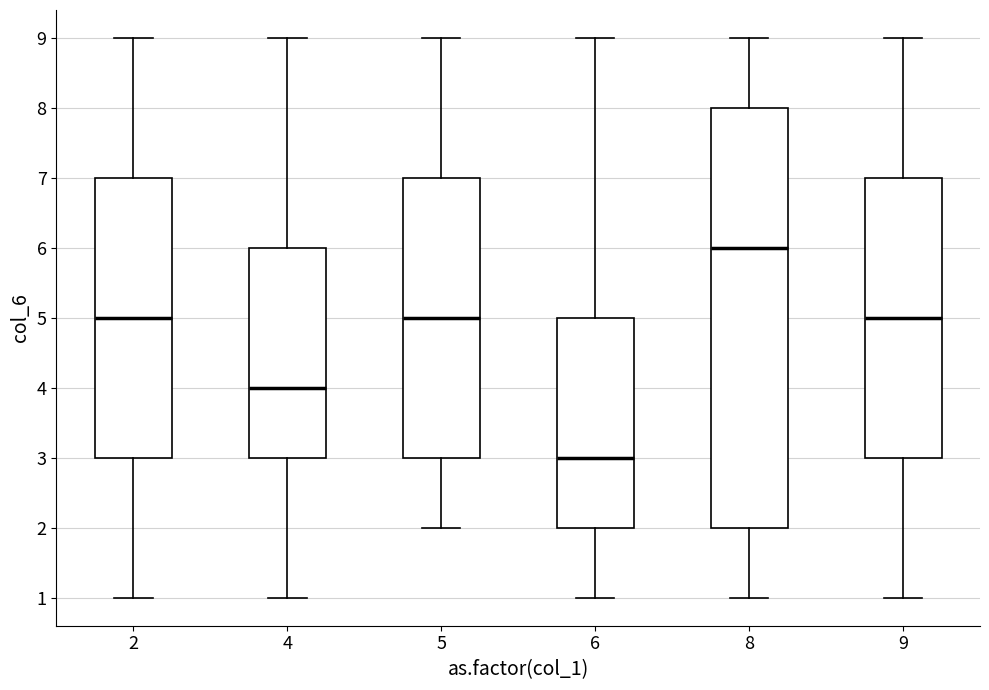

Which box has the lowest median line?

6